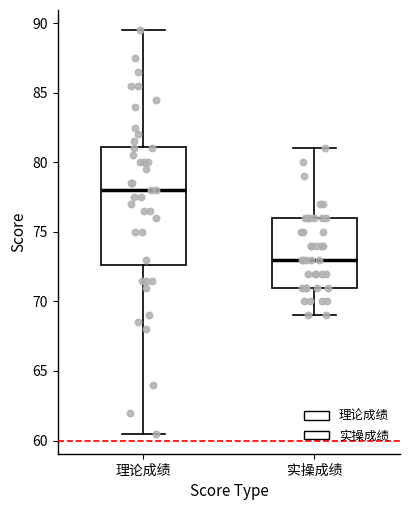

Which box is the tallest, from its lower edge to its upper edge?

理论成绩